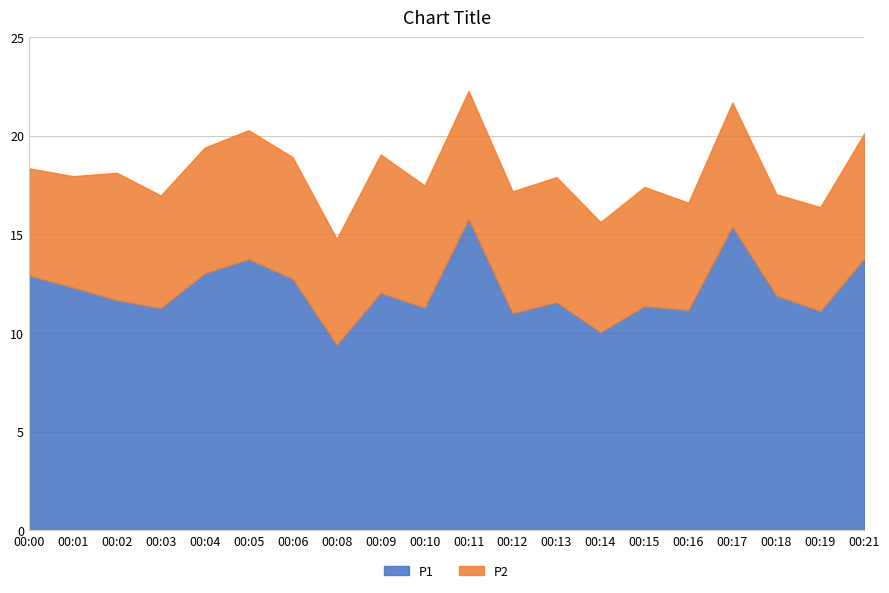

What is the greatest value displayed?

15.8